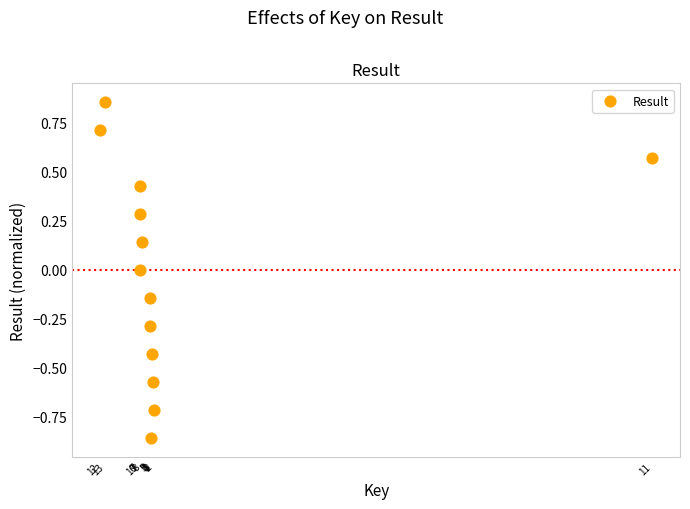

What is the range of Y values (max minus min)?

1.7